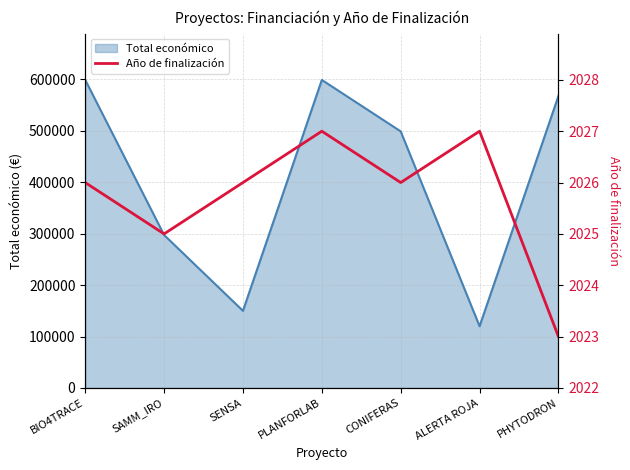

Reading right to left, extract all data points from this chart.

PHYTODRON=2023	ALERTA ROJA=2027	CONIFERAS=2026	PLANFORLAB=2027	SENSA=2026	SAMM_IRO=2025	BIO4TRACE=2026